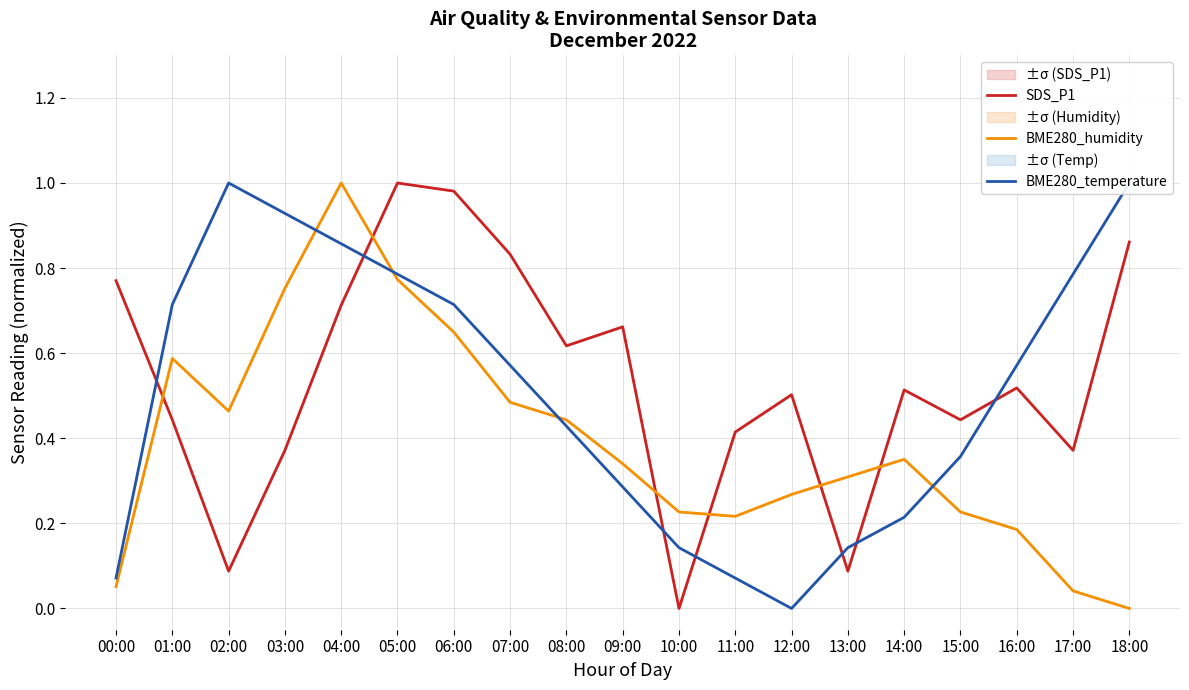

What are all the series names shown in the legend?

SDS_P1, BME280_humidity, BME280_temperature